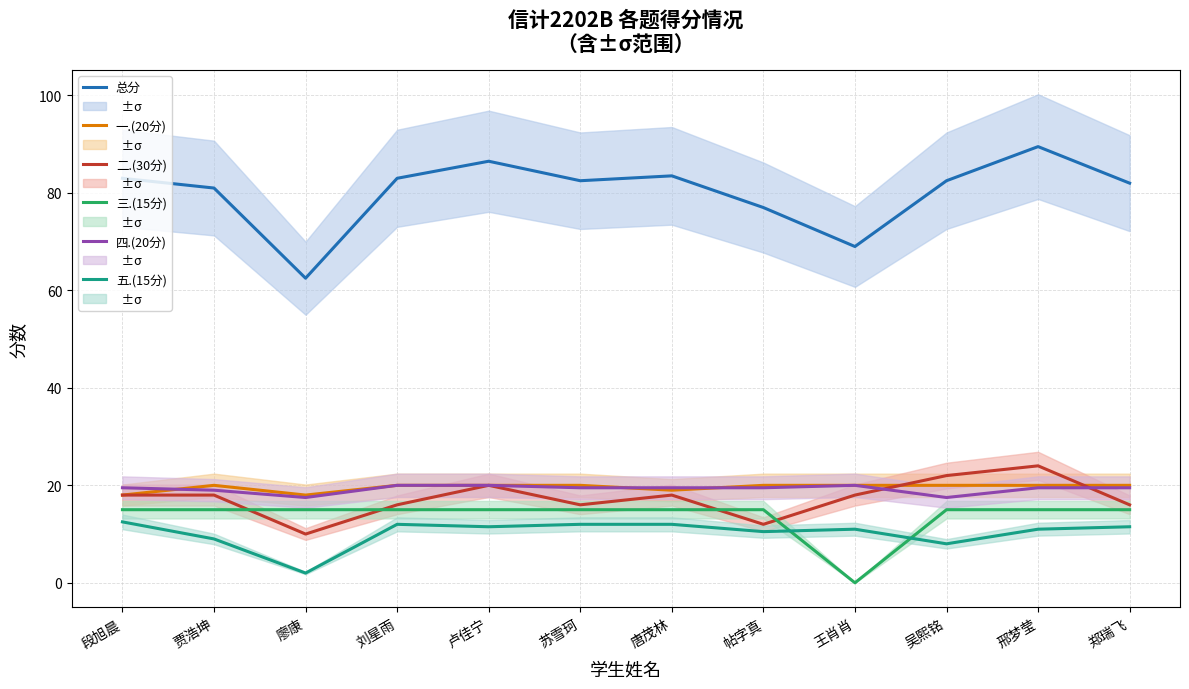

What is the label of the 9th point from the left?

王肖肖